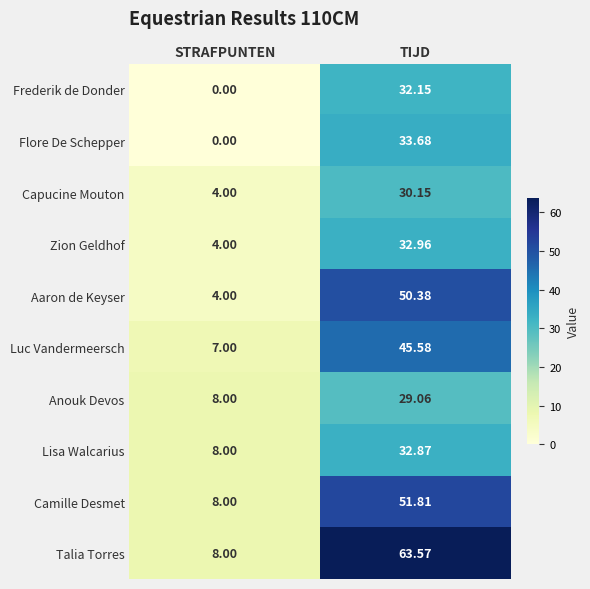

Where does the Capucine Mouton series first go above 30?

TIJD